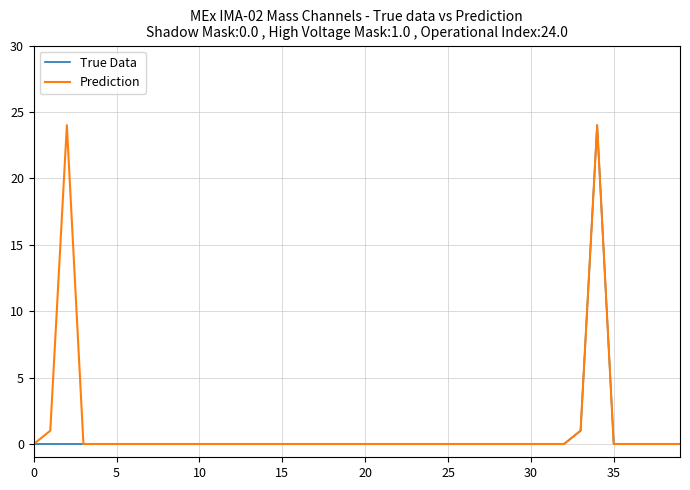

What is the maximum value shown in the chart?

24